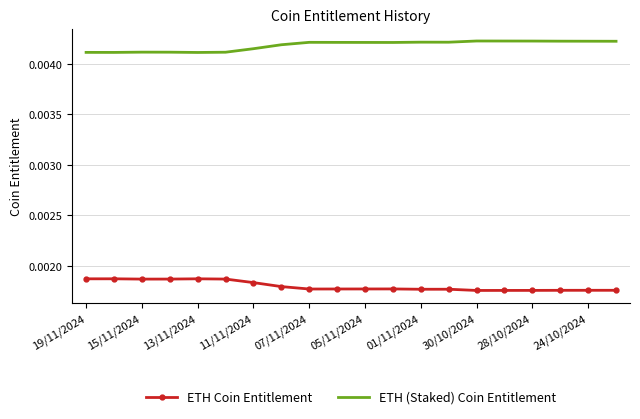

True or false: ETH (Staked) Coin Entitlement and ETH Coin Entitlement intersect in this chart.

False